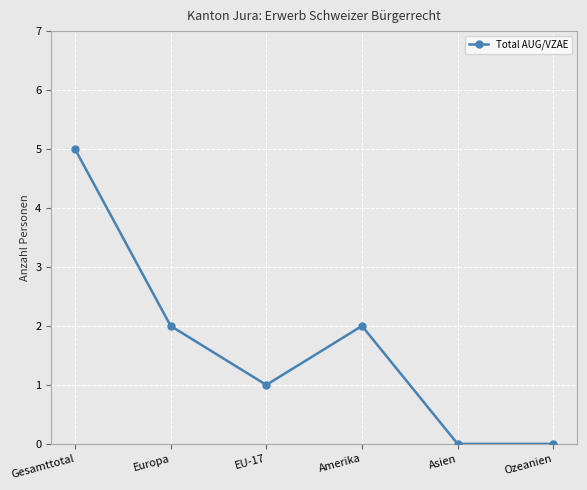

What is the difference between the maximum and minimum values?

5